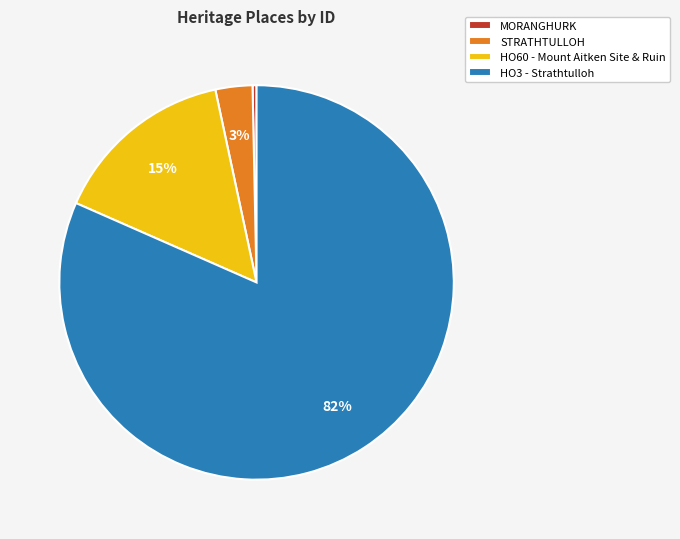

Is the sum of HO60 - Mount Aitken Site & Ruin and HO3 - Strathtulloh greater than half?

Yes